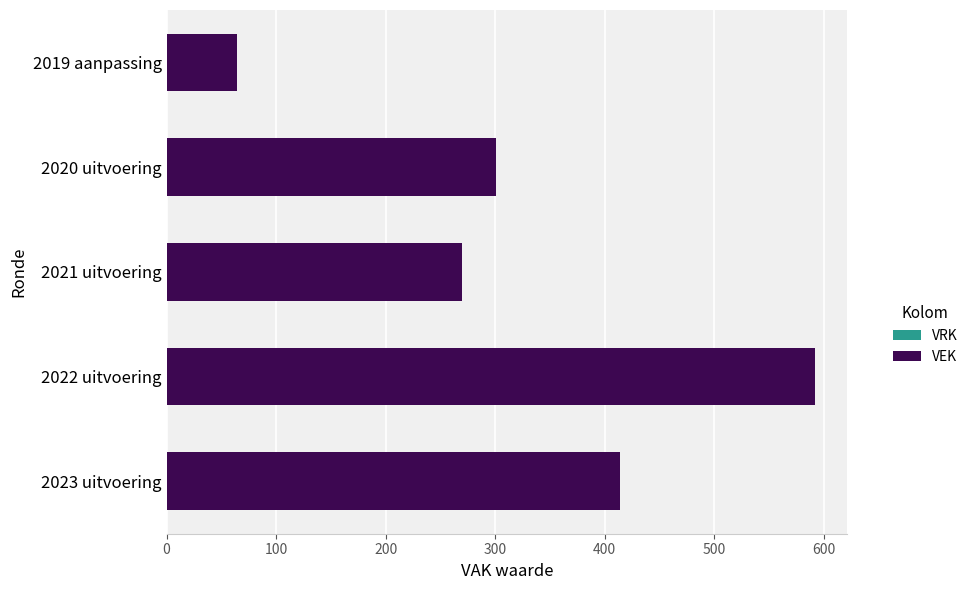

What is the change in value from 2023 uitvoering to 2019 aanpassing?

-350